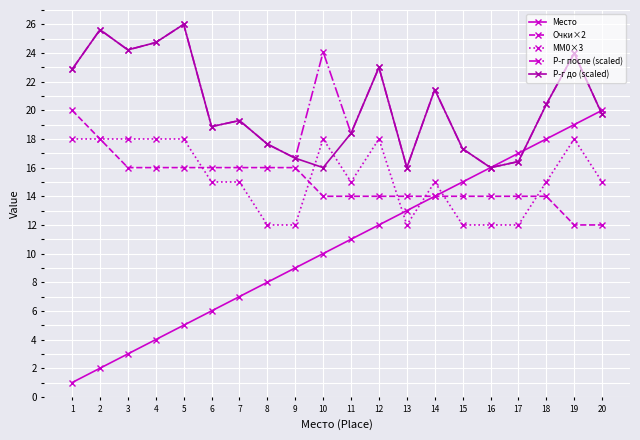

What is the value of the Р-г после (scaled) point at the 15th from the left?

17.3